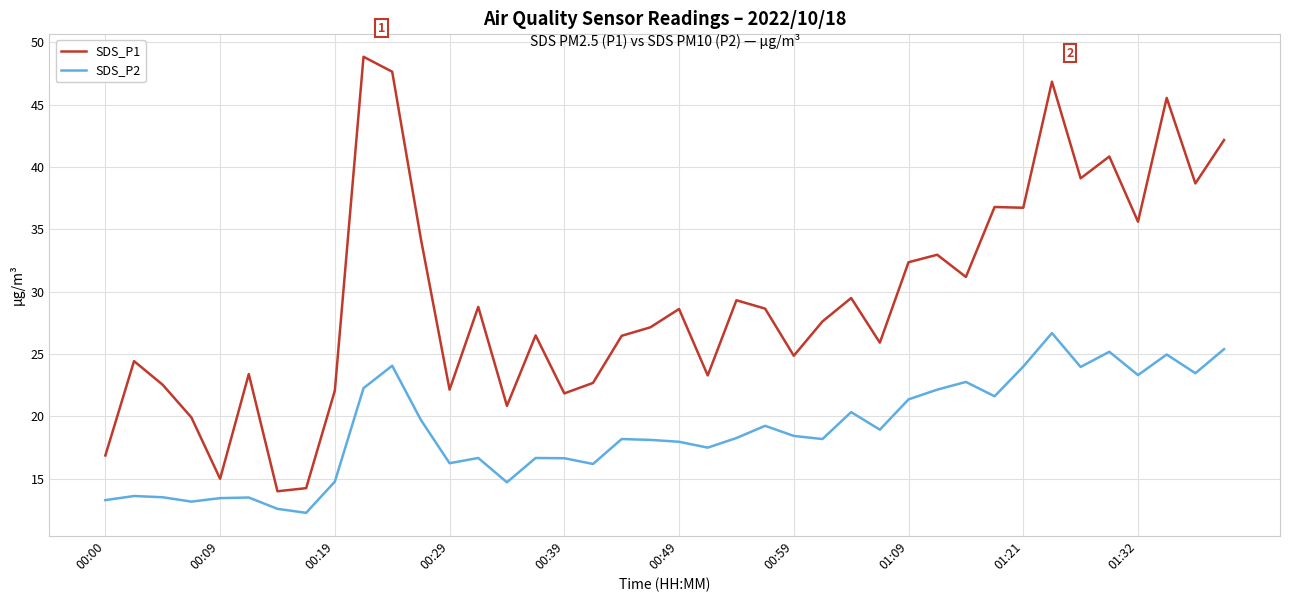

Rank the series by their average value, from lowest to highest.

SDS_P2, SDS_P1